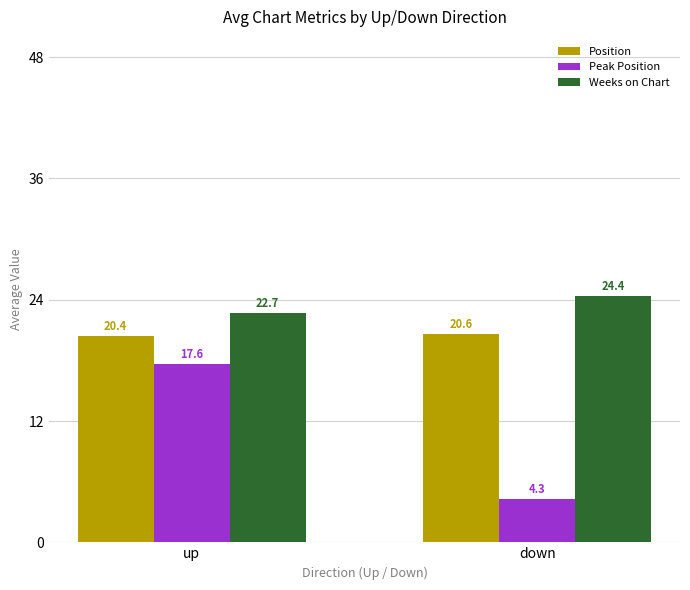

What is the sum of the Peak Position values at up and down?

21.9